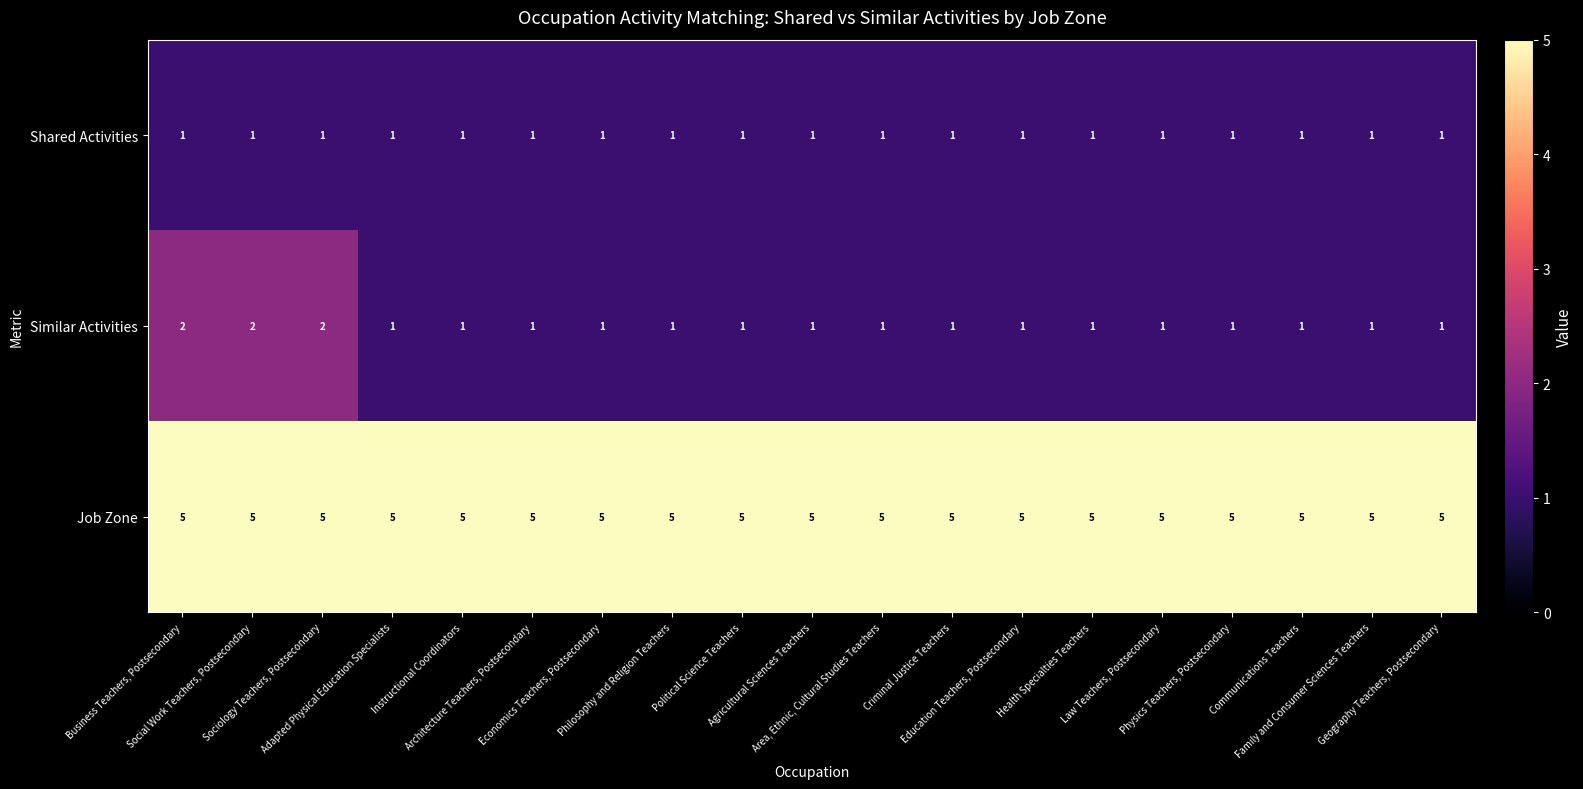

Which series has the largest range (max minus min)?

Similar Activities